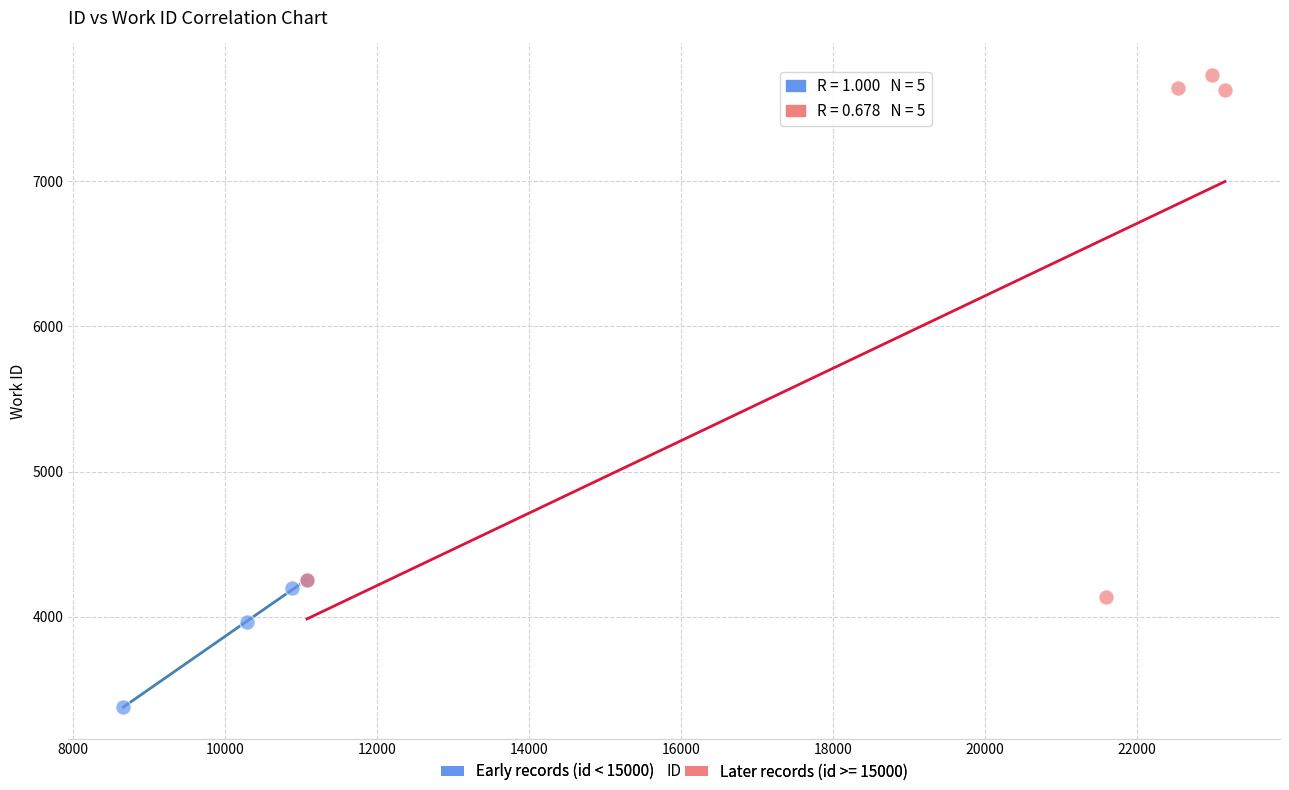

Which series reaches the maximum Y coordinate?

Later records (id >= 15000)